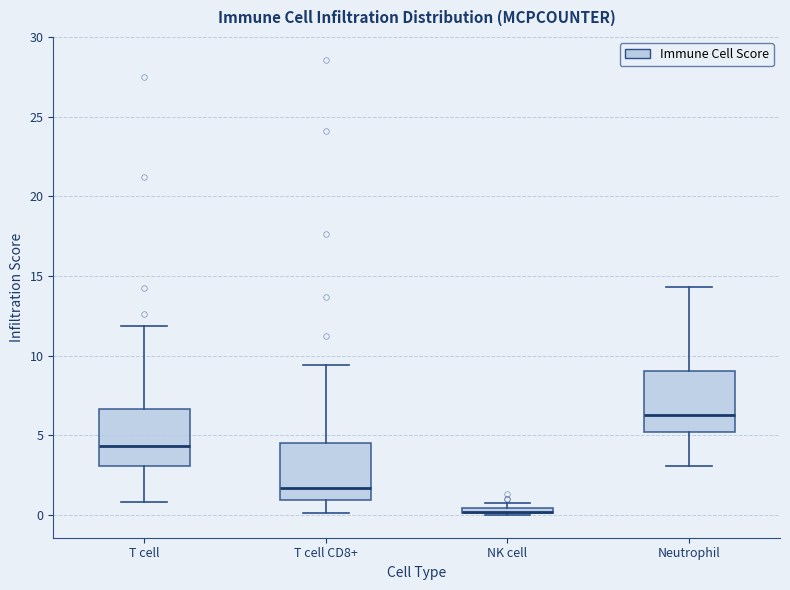

Where does the upper whisker of the box for Neutrophil end on the y-axis? The values are not printed on the chart, so give them approximately, as read against the axis.

14.5